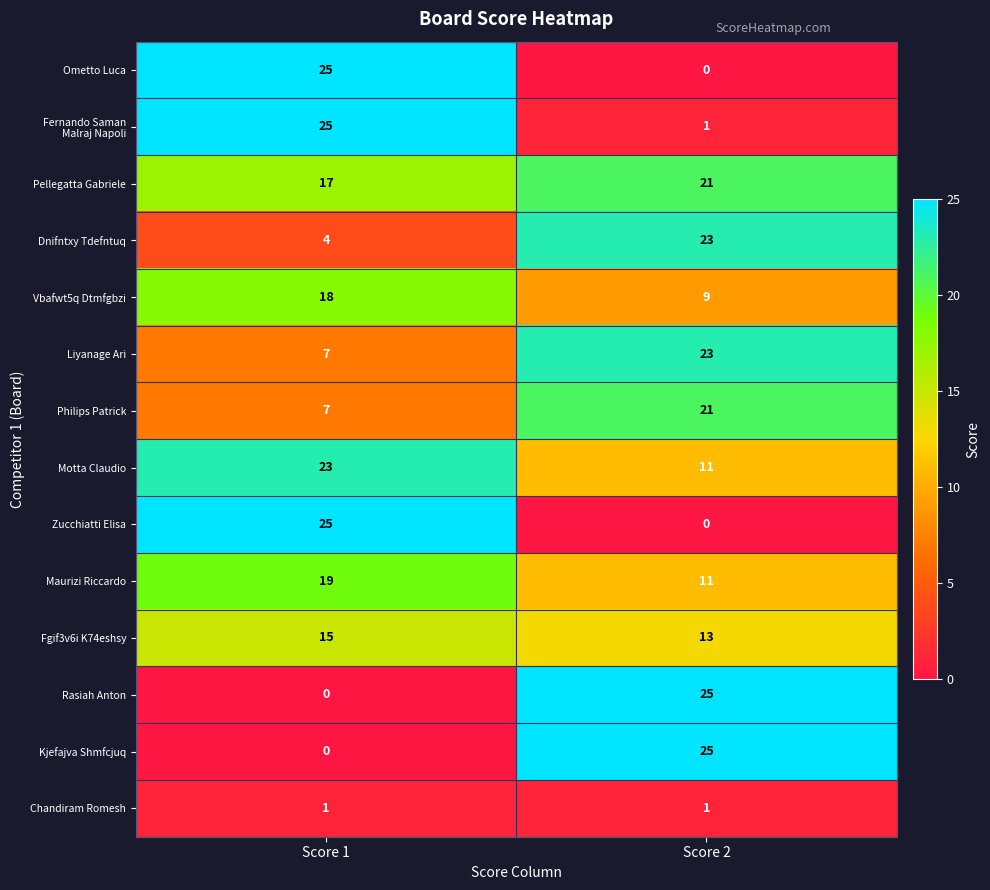

Which series has the largest total across all categories?

Pellegatta Gabriele